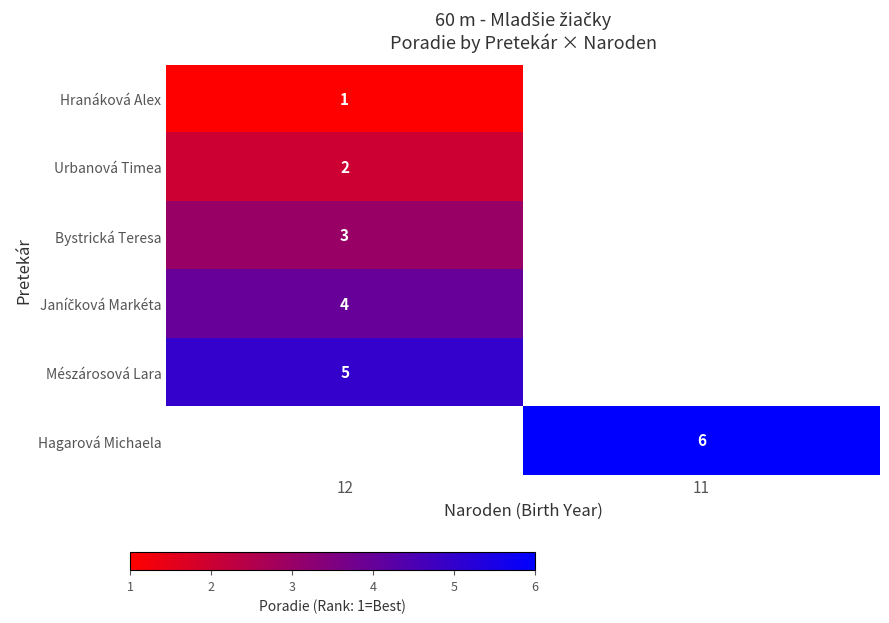

The value of row_1 at 12 is 3.2. True or false?

False